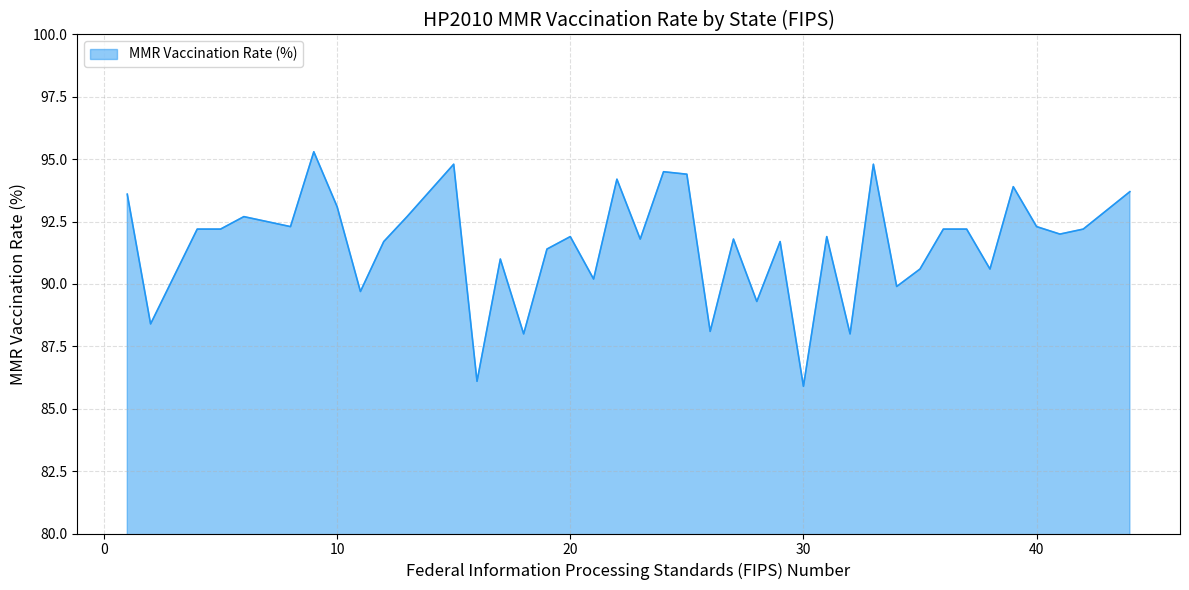

What is the smallest value displayed?

85.9